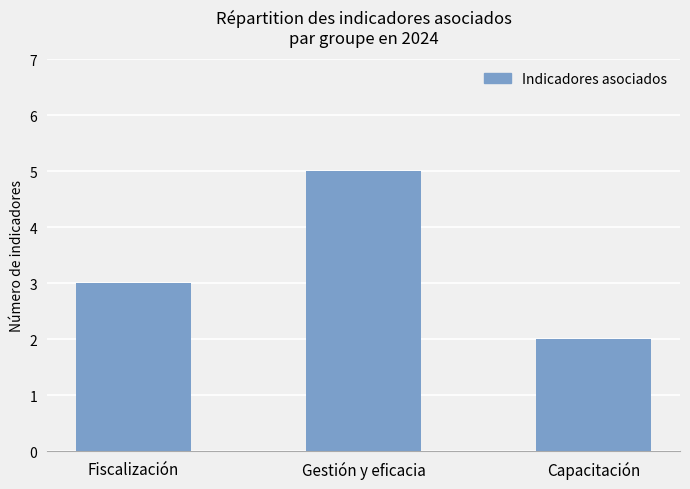

Which label corresponds to the largest value in the chart?

Gestión y eficacia